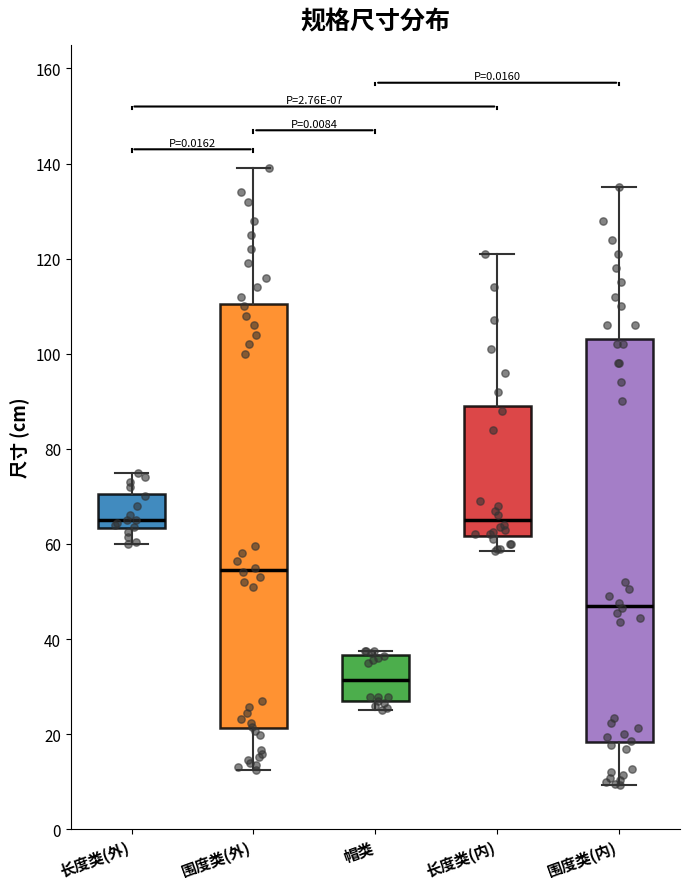

Comparing the boxes themselves (not the whiskers), which one is the tallest?

围度类(外)